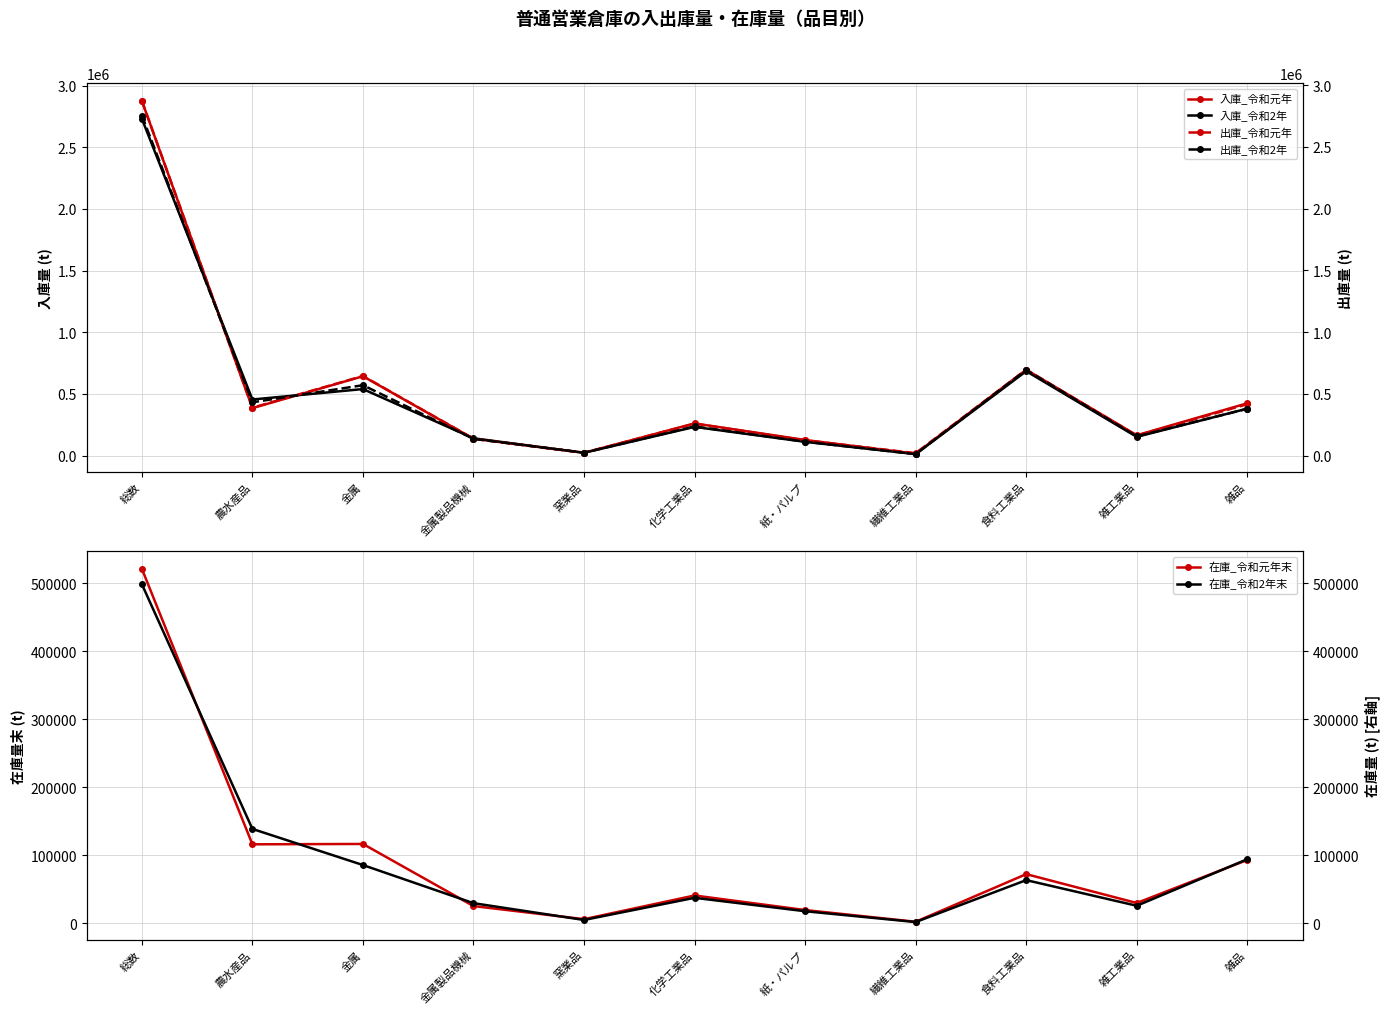

What is the sum of the 入庫_令和元年 values at 窯業品 and 食料工業品?

719376